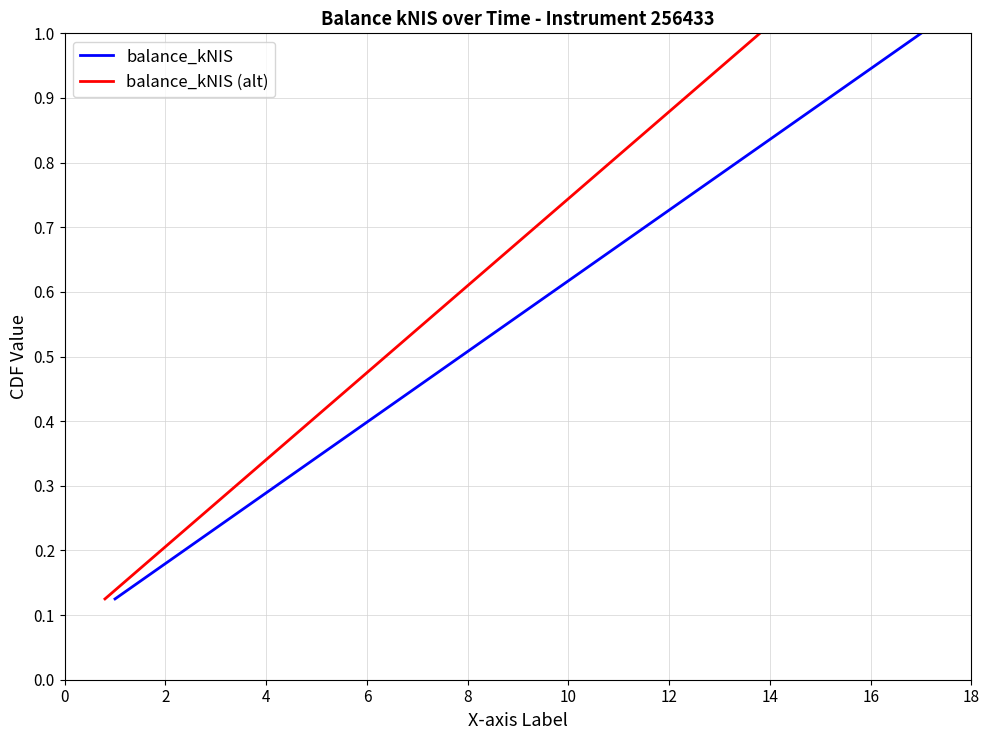

What is the value of the balance_kNIS (alt) point at the 3rd from the left?

0.4